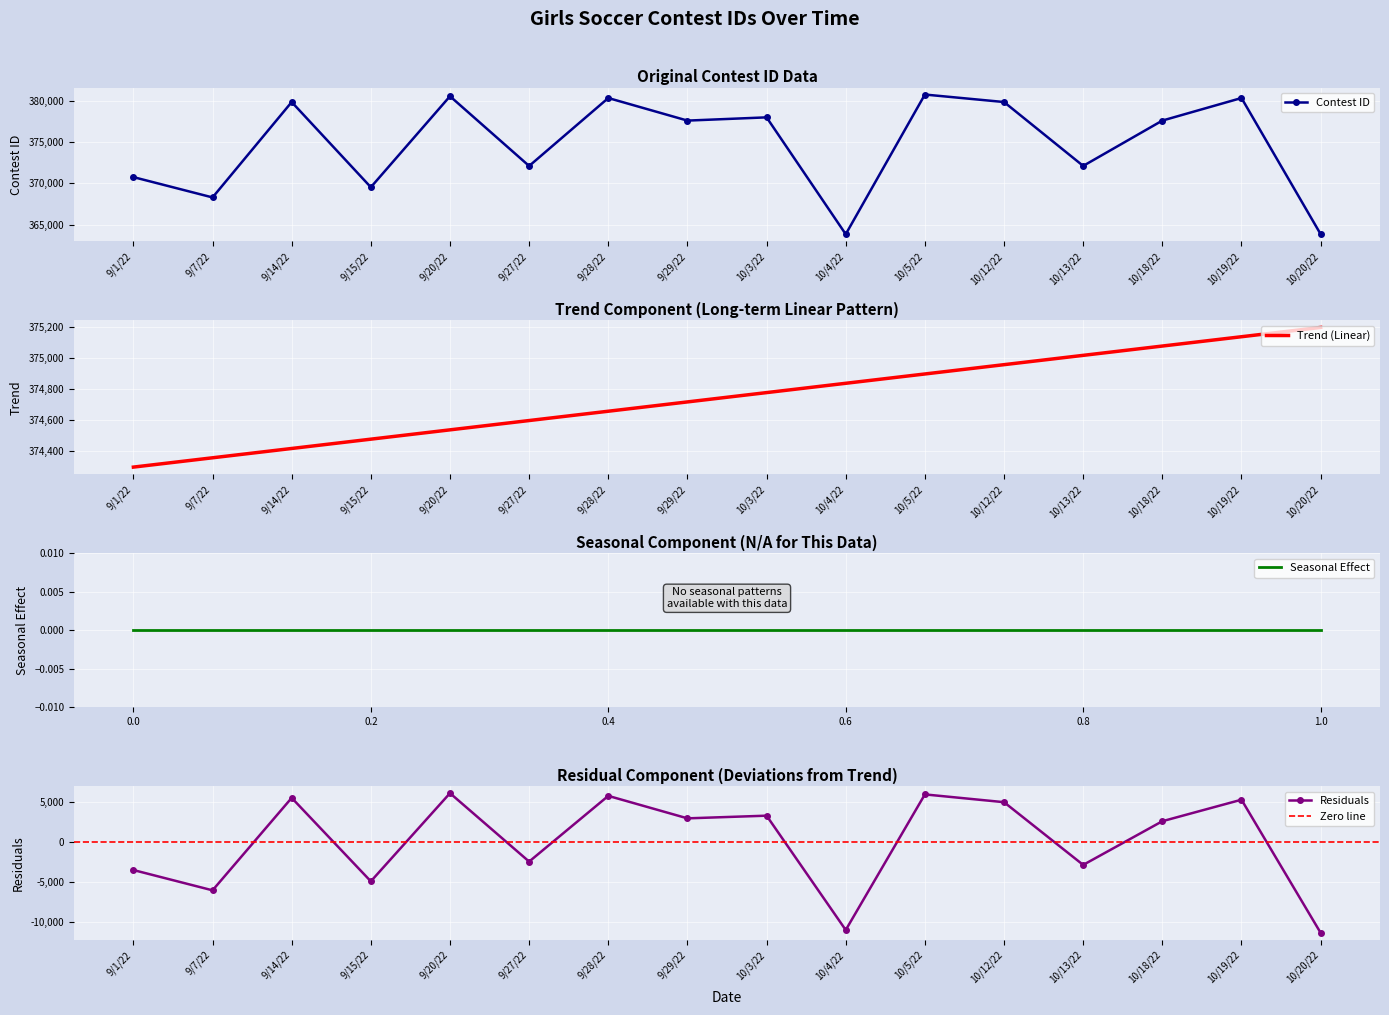

Where is the first local minimum for Contest ID?

9/7/22